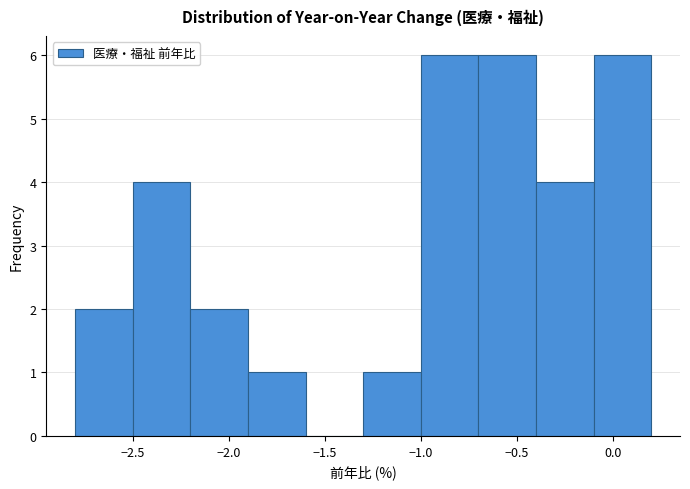

Reading left to right, transcribe this chart: for each bar, give the range it covers on the x-axis and its height. The values are not printed on the chart, so give them approximately, as read against the axis.

-2.8 to -2.5: 2
-2.5 to -2.2: 4
-2.2 to -1.9: 2
-1.9 to -1.6: 1
-1.6 to -1.3: 0
-1.3 to -1.0: 1
-1.0 to -0.7: 6
-0.7 to -0.4: 6
-0.4 to -0.1: 4
-0.1 to 0.2: 6